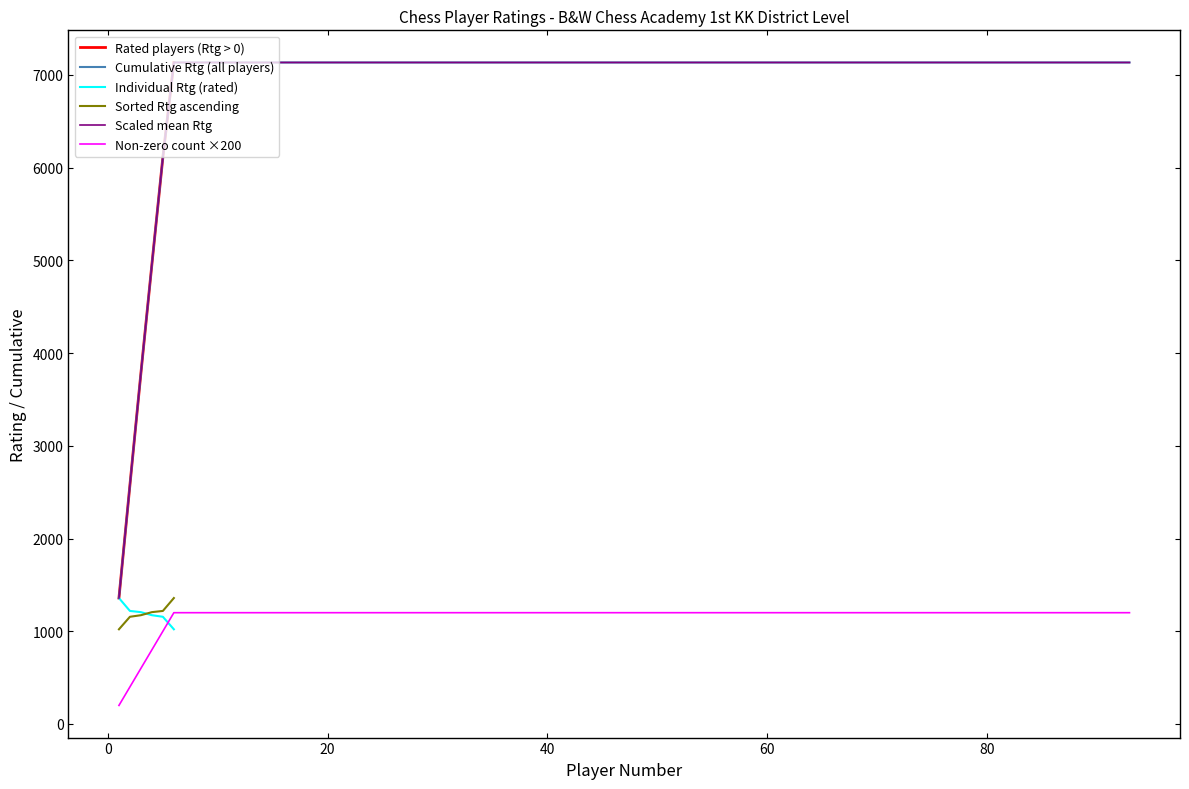

What is the sum of all values?

7133